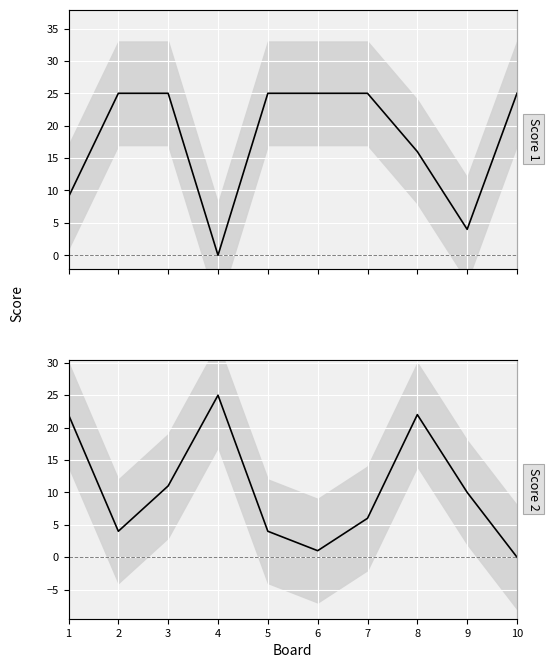

Rank the series at 4 from highest to lowest value.

Score 2, Score 1